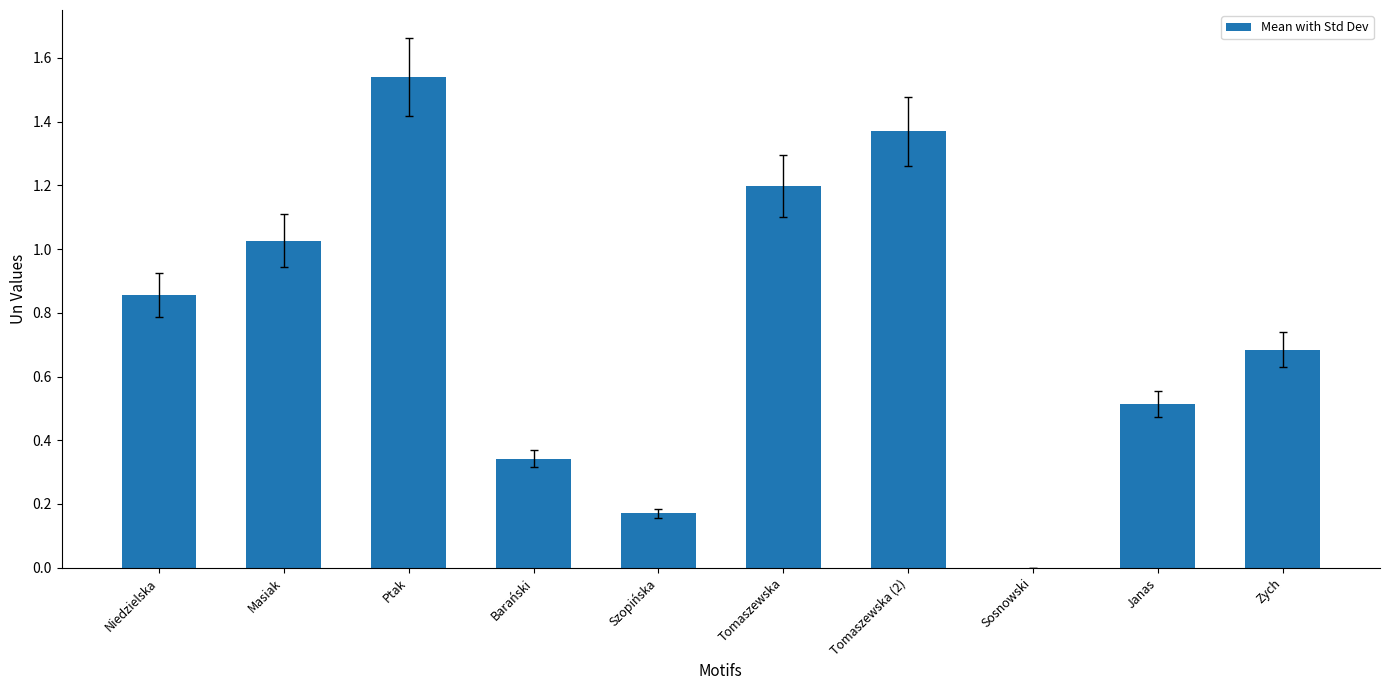

What is the sum of all values?

7.7